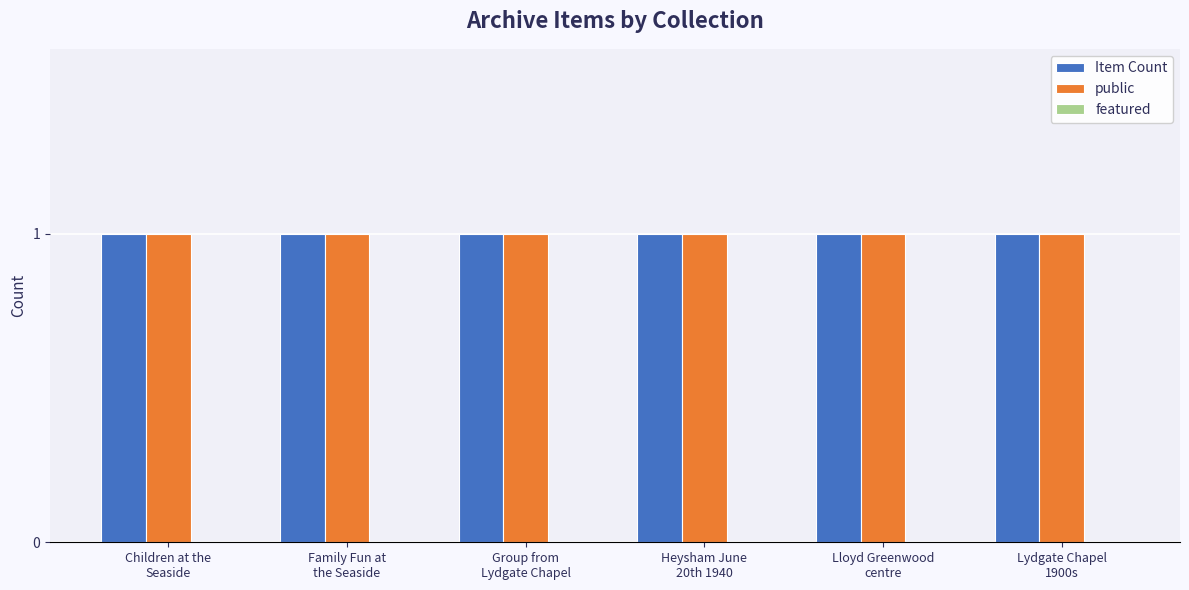

Are the bars grouped side by side (vs. stacked)?

Yes